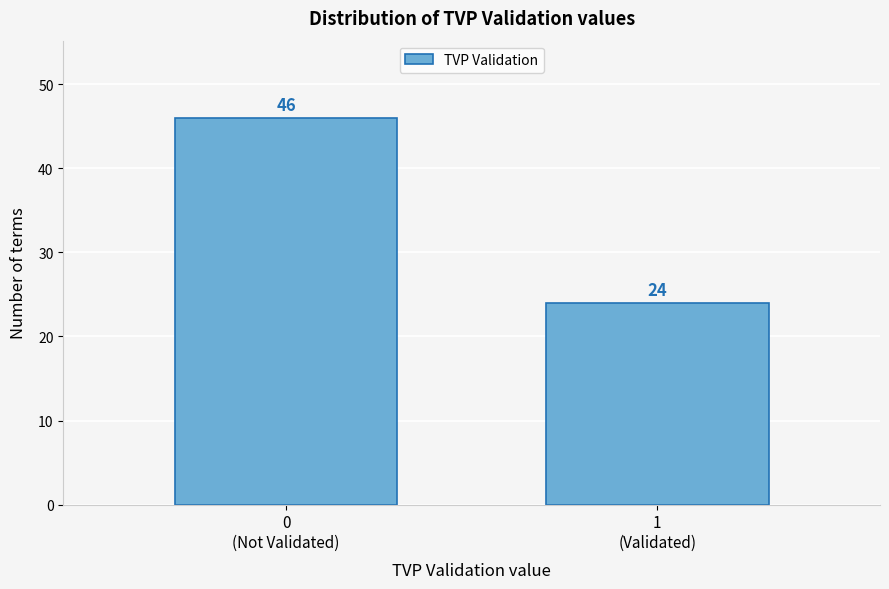

Reading left to right, list all the values displayed in this chart.

46	24